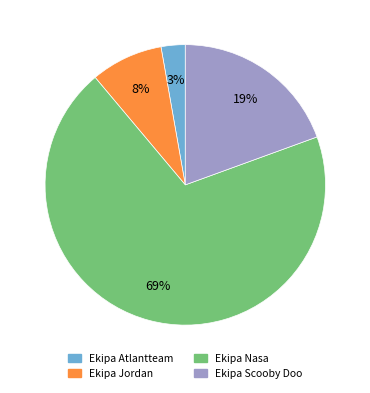

How many segments does this pie chart have?

4